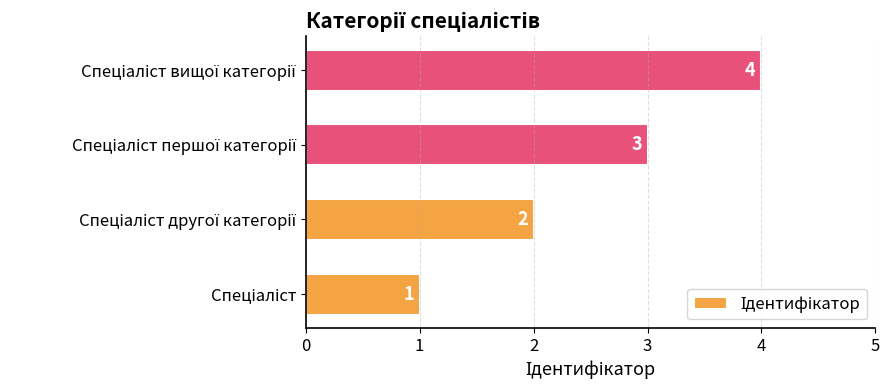

What is the sum of all values?

10